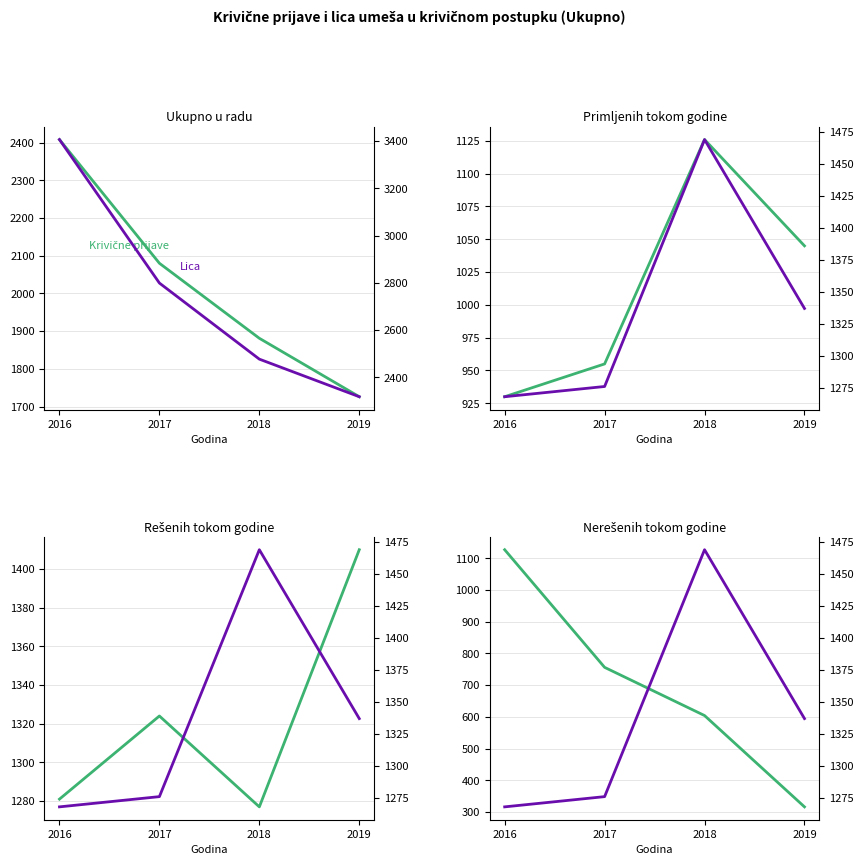

True or false: Lica and Krivične prijave intersect in this chart.

False